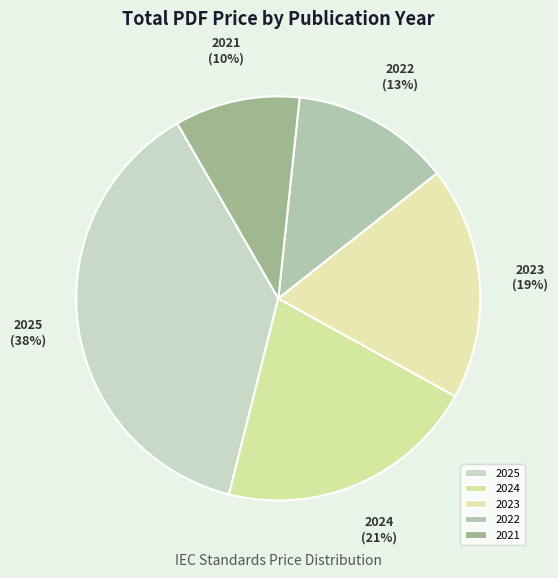

Which category has the smallest portion of the pie?

2021